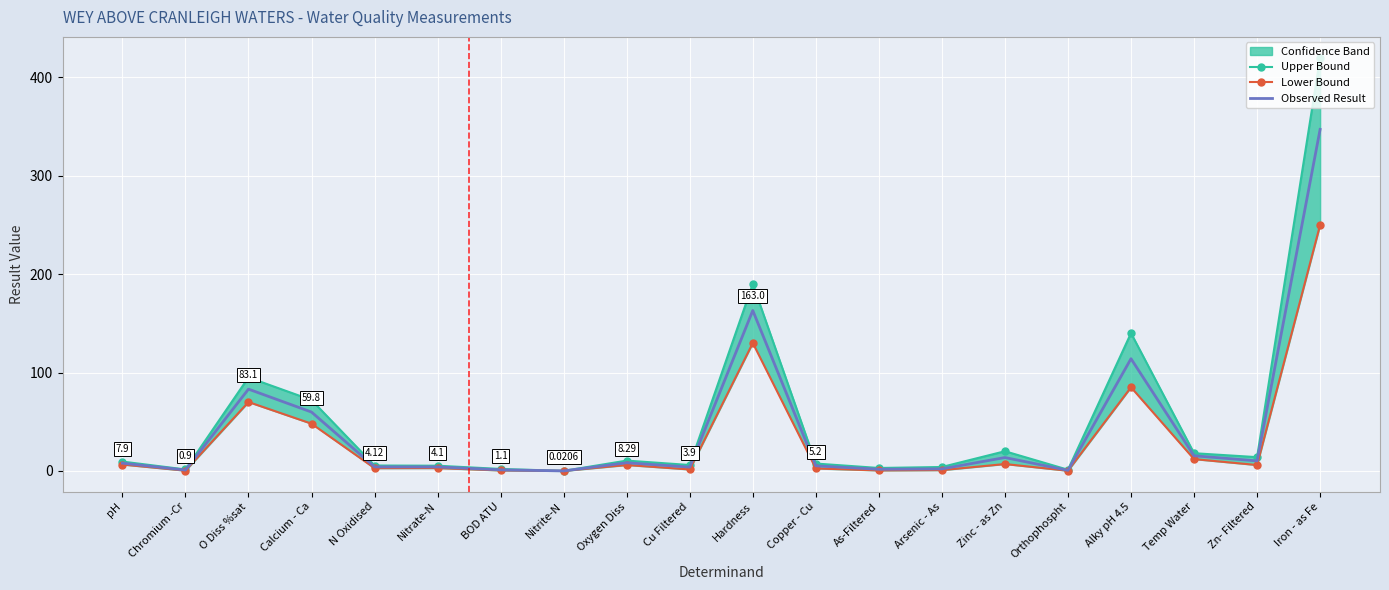

The Lower Bound series shows 2.2 at Zinc - as Zn. True or false?

False